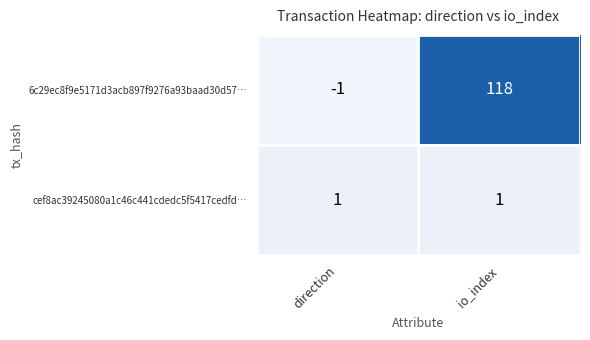

What is the difference between the 6c29ec8f9e5171d3acb897f9276a93baad30d57… values at io_index and direction?

119